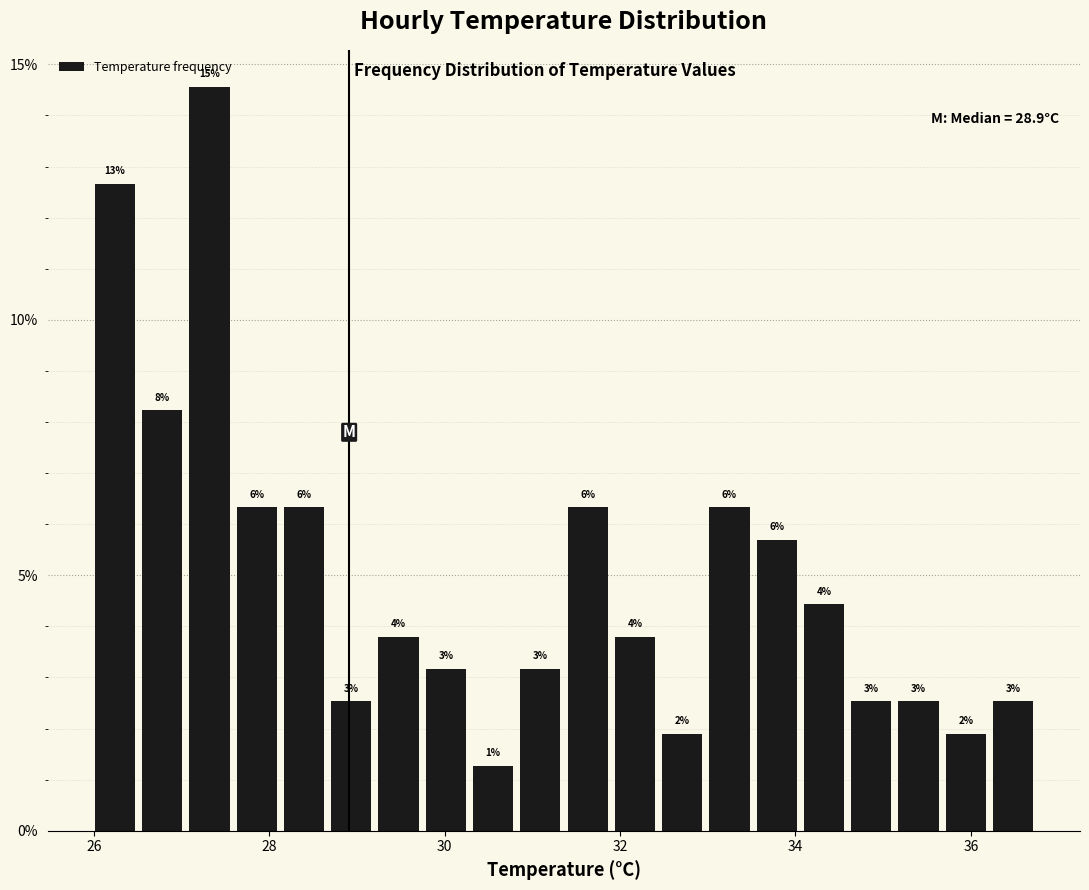

Around what value on the x-axis is the tallest bar? Give the approximate position of its centre, as read against the axis.

27.4